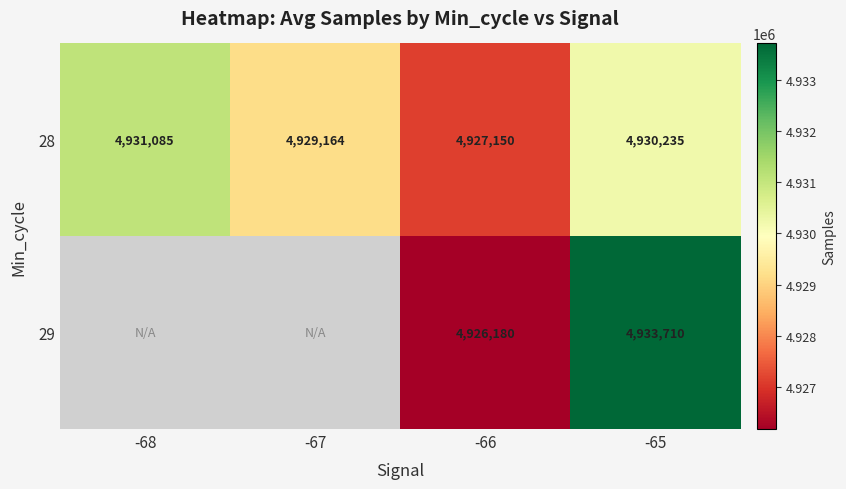

Is it true that 29 equals 4926180 at -66?

True